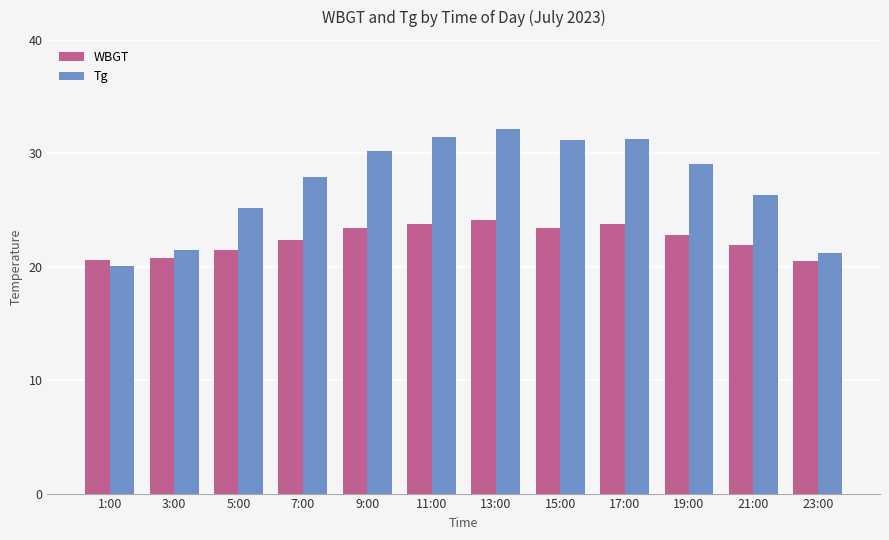

The WBGT series shows 23.4 at 15:00. True or false?

True